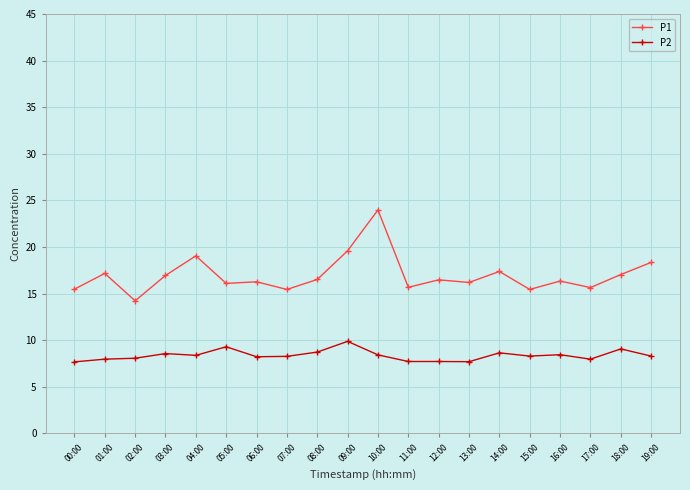

Where is the first local maximum for P1?

01:00